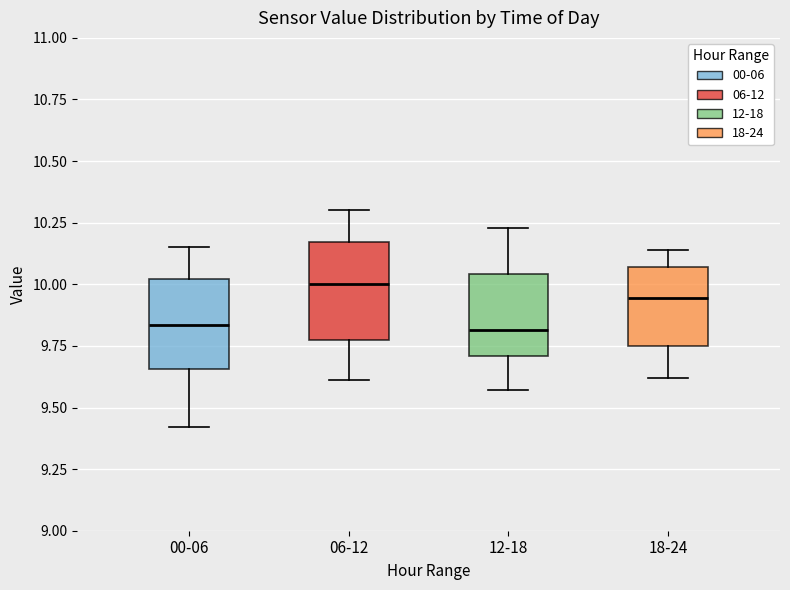

Reading left to right, read every box against the y-axis: the position of its median line, the range the box covers, and the ends of its whiskers. The values are not printed on the chart, so give them approximately, as read against the axis.

00-06: median 9.85, box 9.65 to 10.00, whiskers 9.40 to 10.15
06-12: median 10.00, box 9.75 to 10.15, whiskers 9.60 to 10.30
12-18: median 9.80, box 9.70 to 10.05, whiskers 9.55 to 10.25
18-24: median 9.95, box 9.75 to 10.05, whiskers 9.60 to 10.15